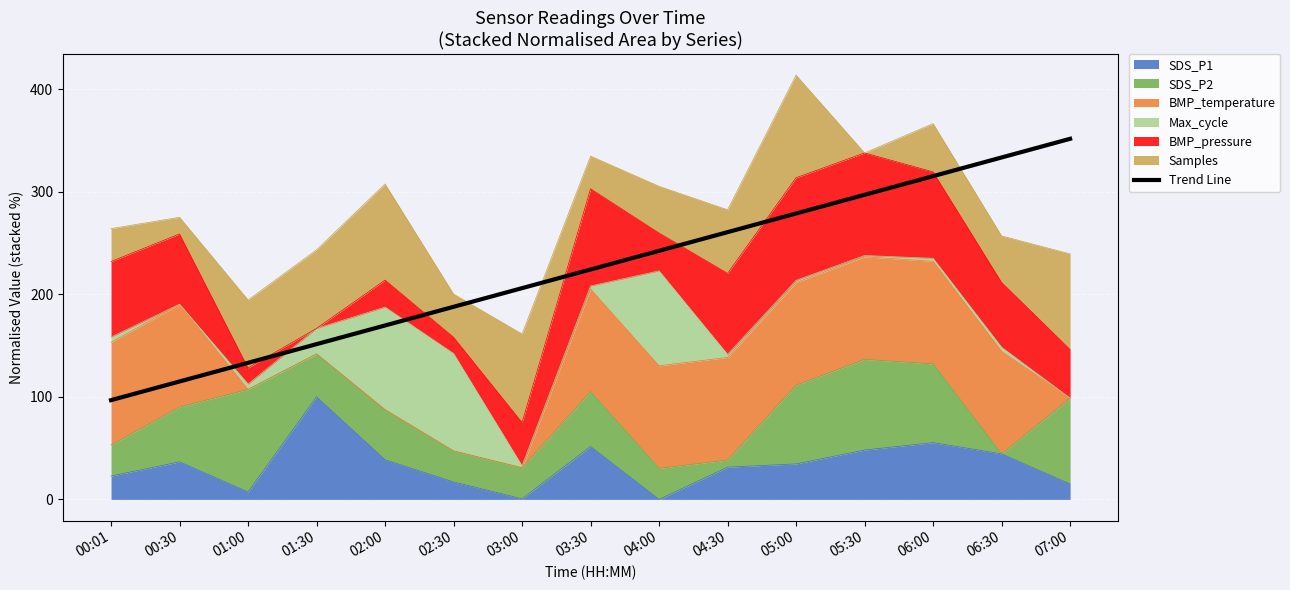

What position from the right is 03:00?

9